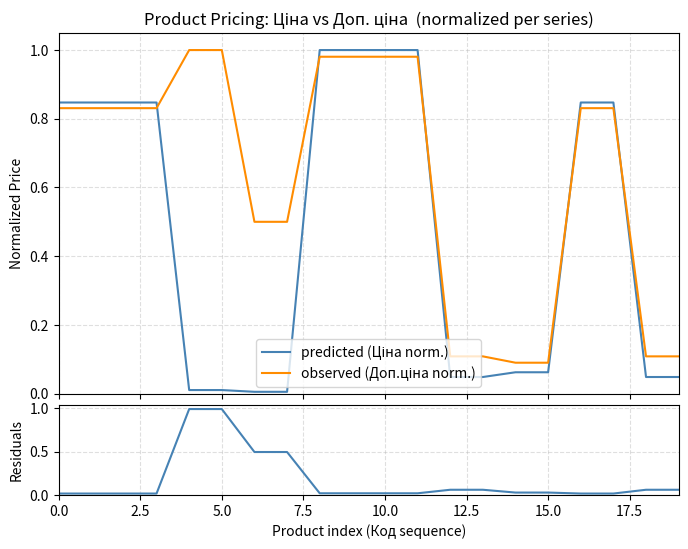

How many intersections are there between observed (Доп.ціна norm.) and predicted (Ціна norm.)?

5